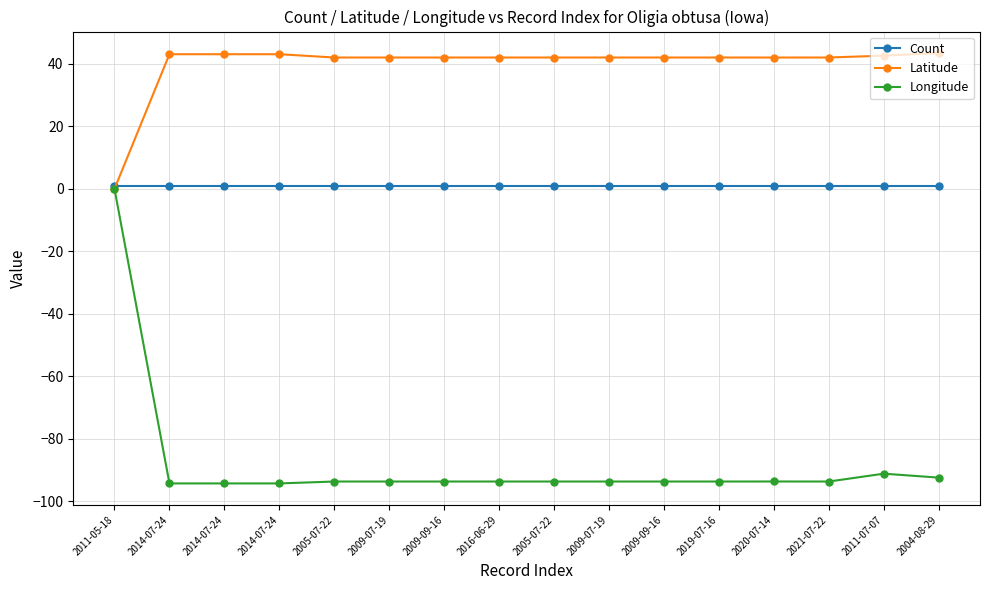

At which label does Latitude first exceed 42?

2014-07-24